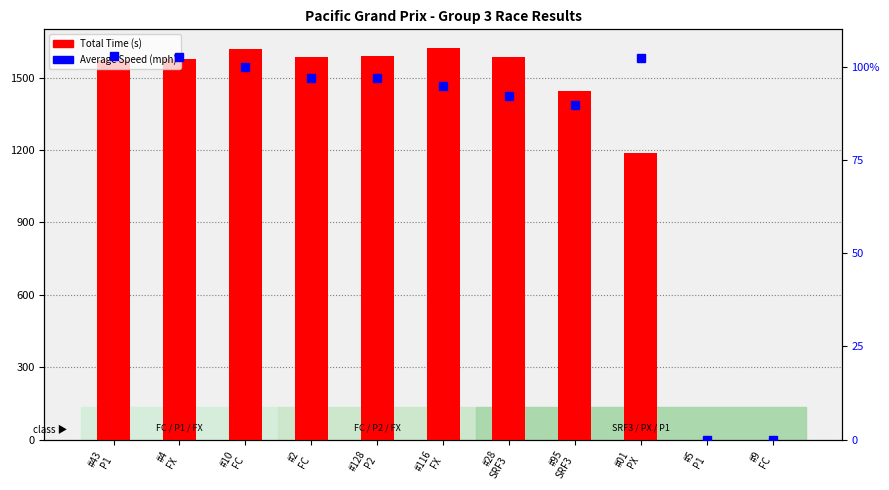

Which series has the widest spread of values?

Total Time (s)